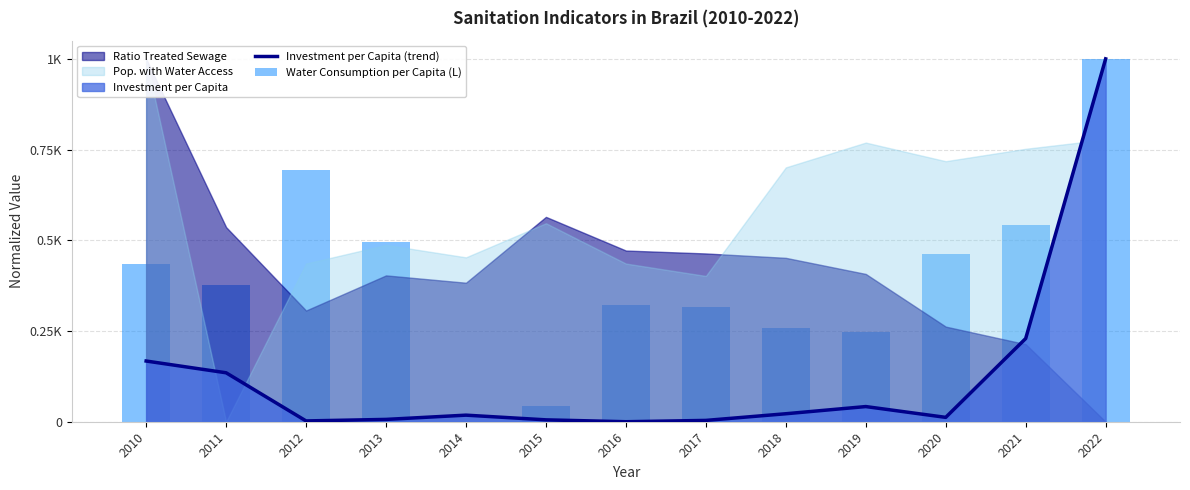

Which series has the widest spread of values?

Investment per Capita (trend)